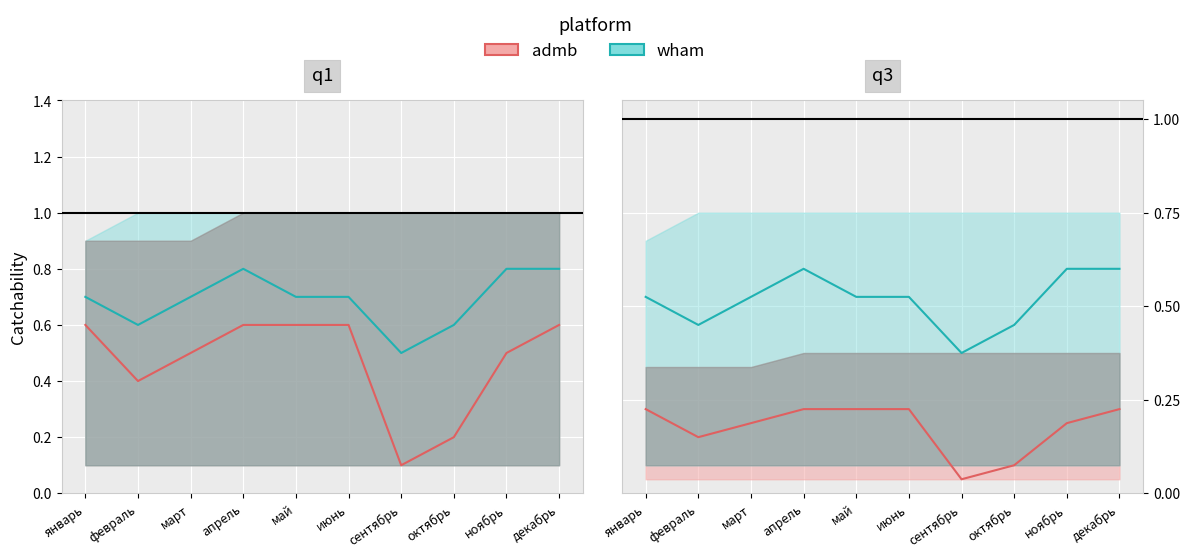

How many interior local valleys does the admb series have?

2